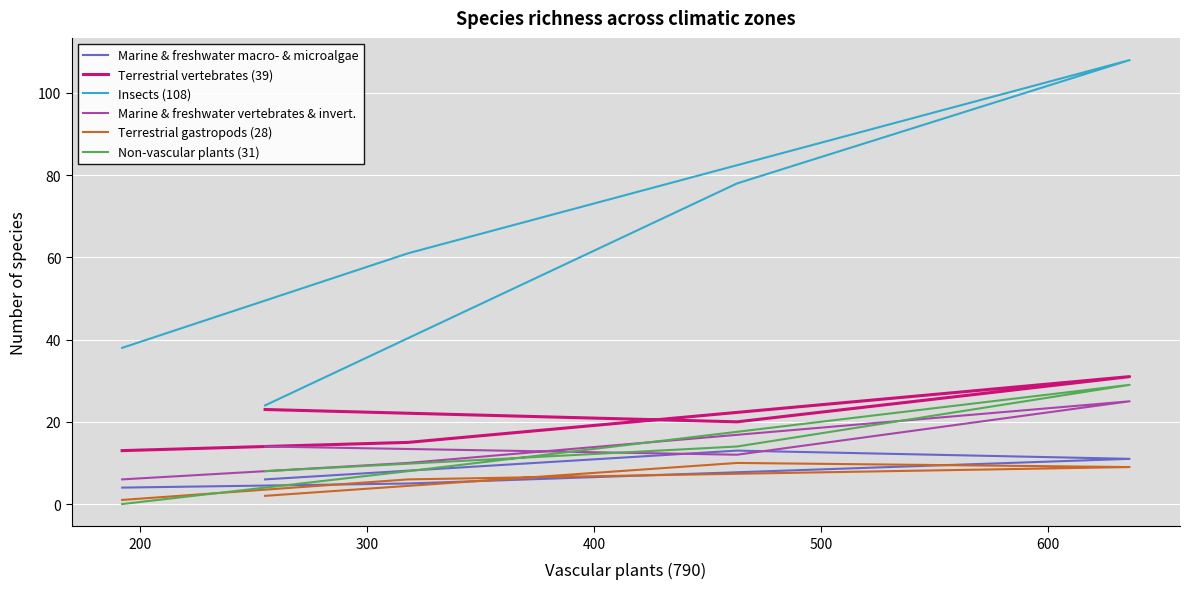

What is the value of the Insects (108) point at the 3rd from the left?

108